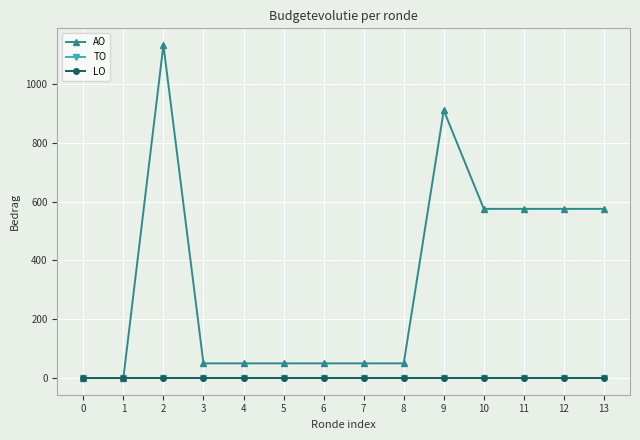

Which series has the largest total across all categories?

AO